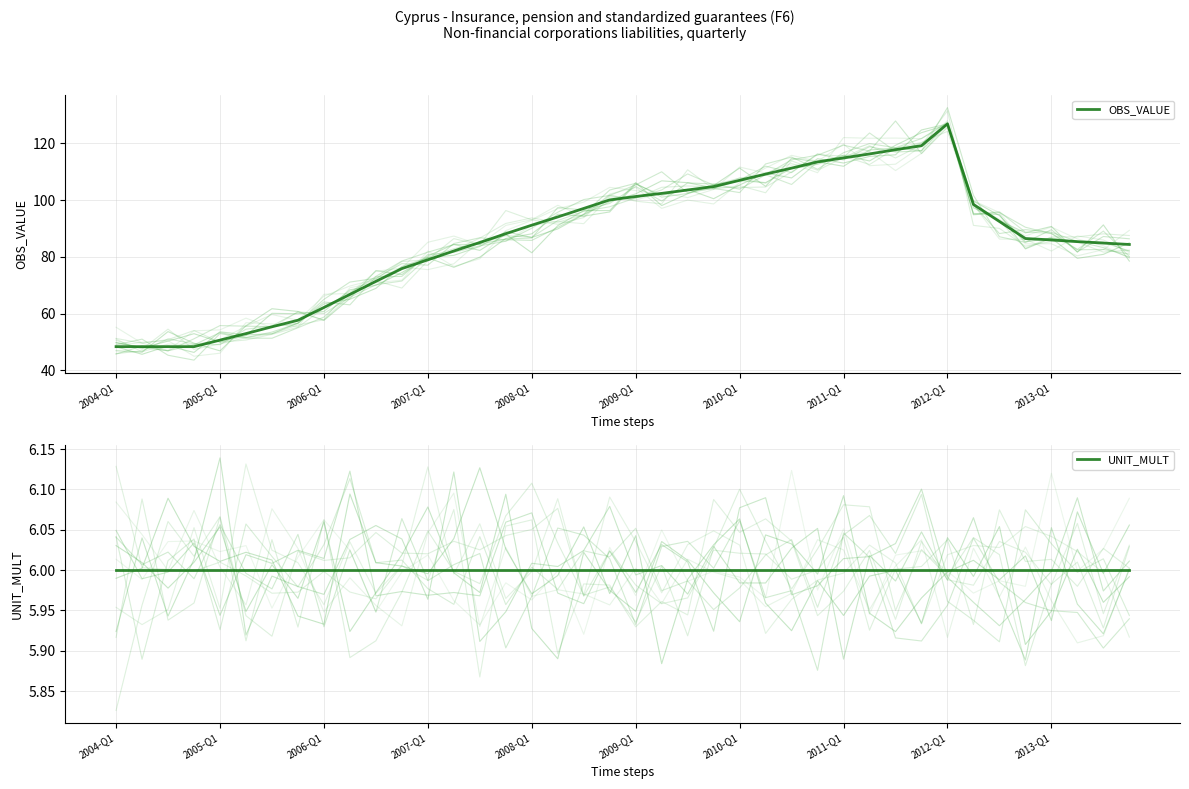

Which has a higher value, 38 or 2004-Q1?

38